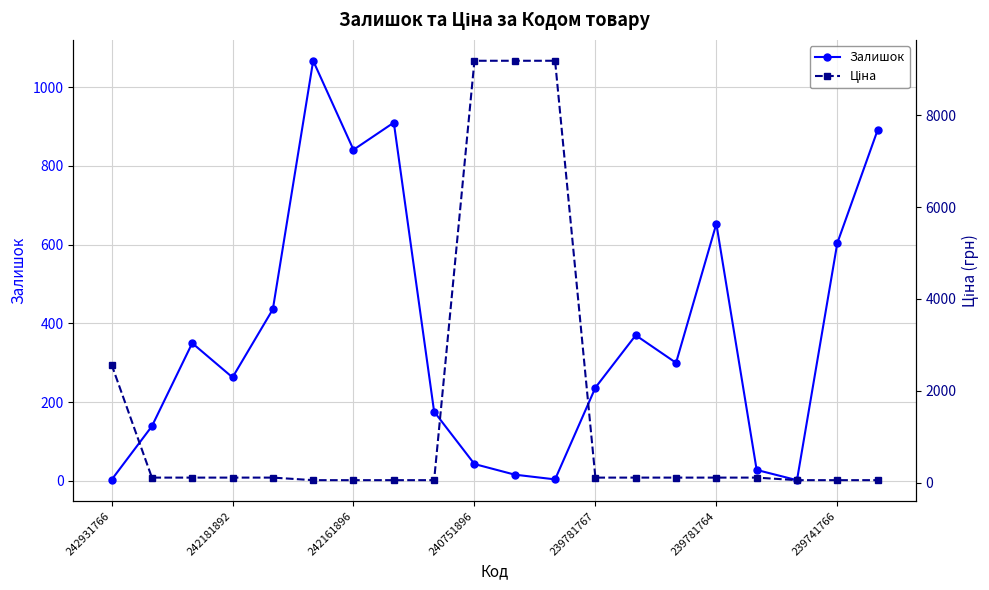

Is it true that Залишок equals 98 at 242181892?

False